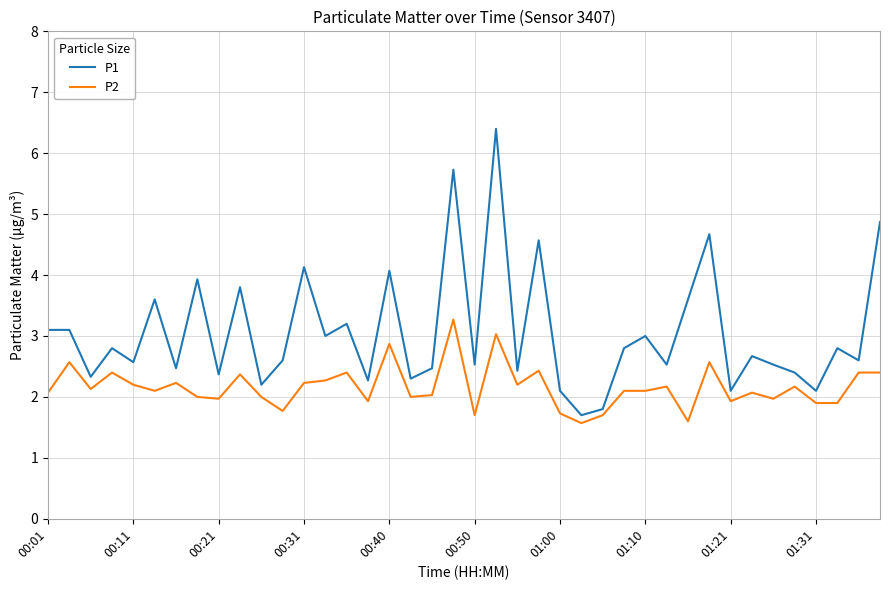

What is the minimum value shown in the chart?

1.6